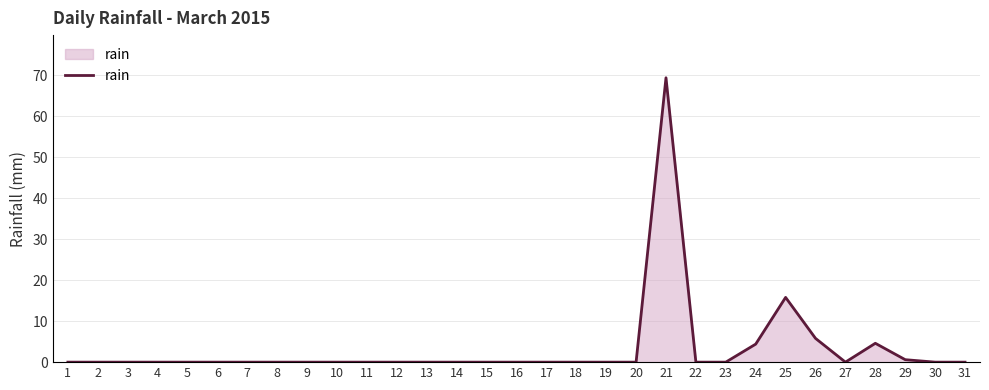

What is the difference between the maximum and minimum values?

69.4